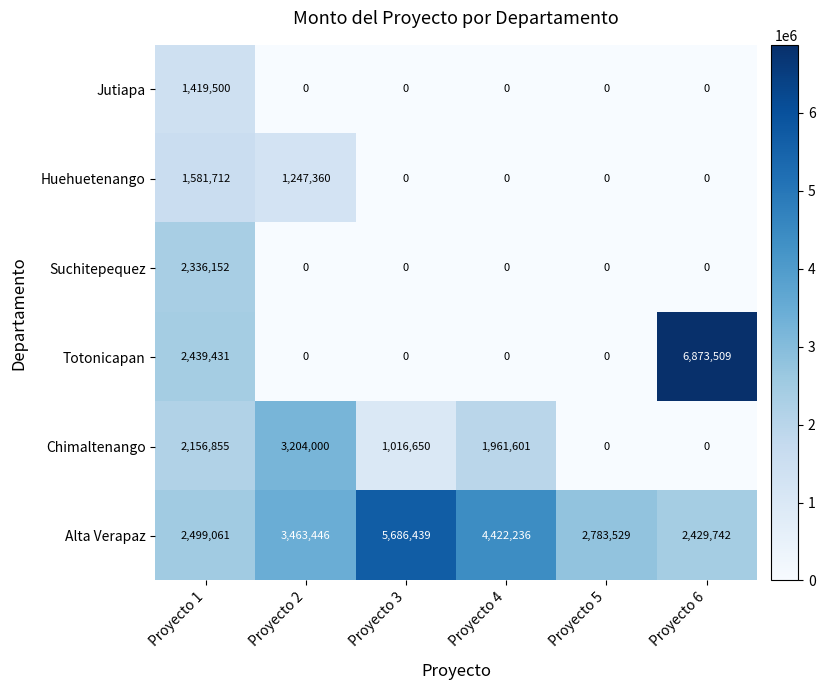

At Proyecto 1, list the series in order from largest to smallest.

Alta Verapaz, Totonicapan, Suchitepequez, Chimaltenango, Huehuetenango, Jutiapa